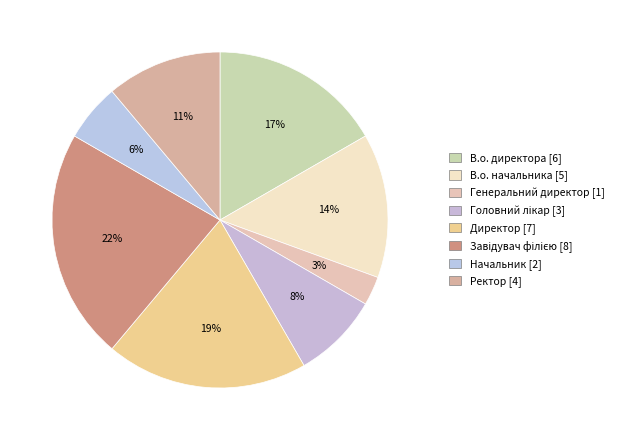

How many slices are in this pie chart?

8